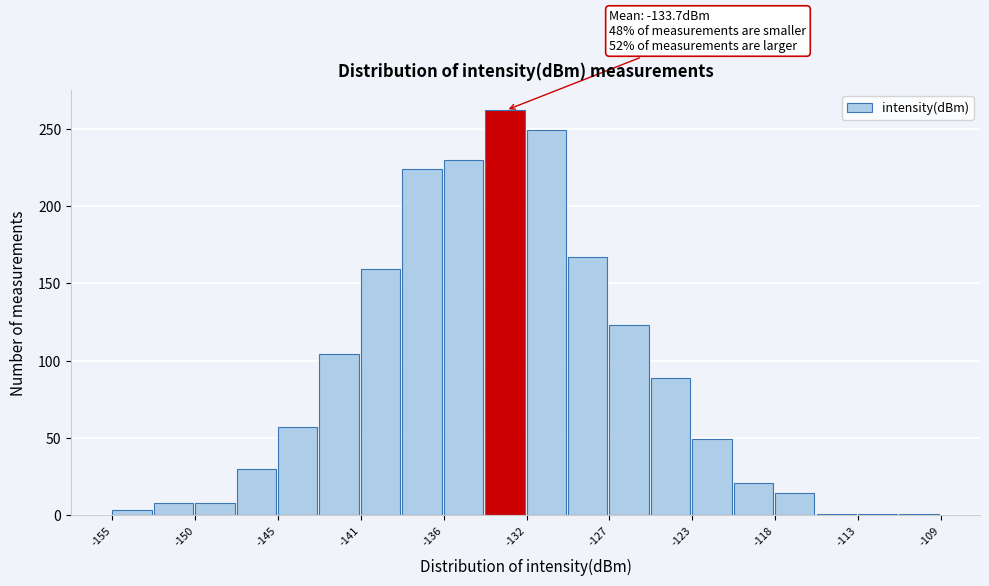

Which range on the x-axis has the tallest bar?

-134.0 to -131.5